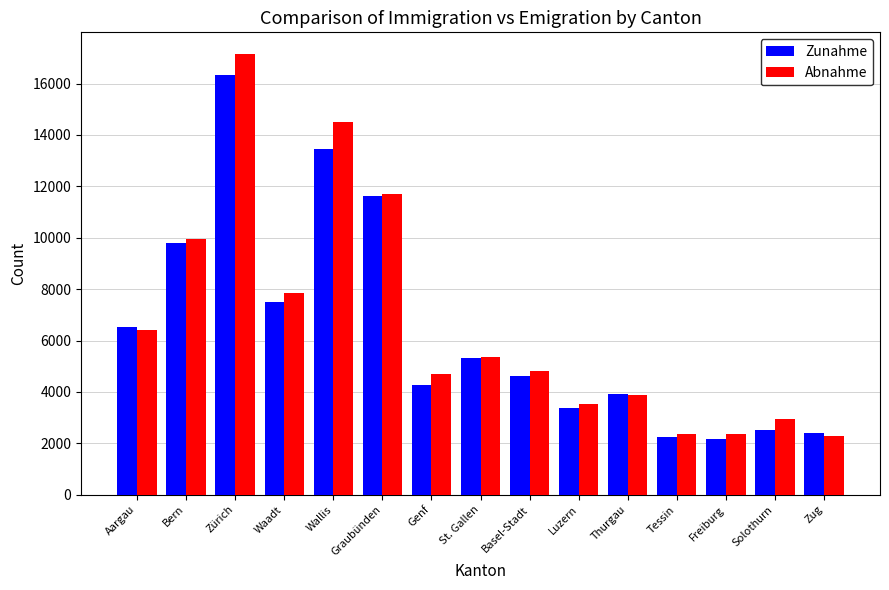

What is the value of the Zunahme bar at the 13th from the left?

2150